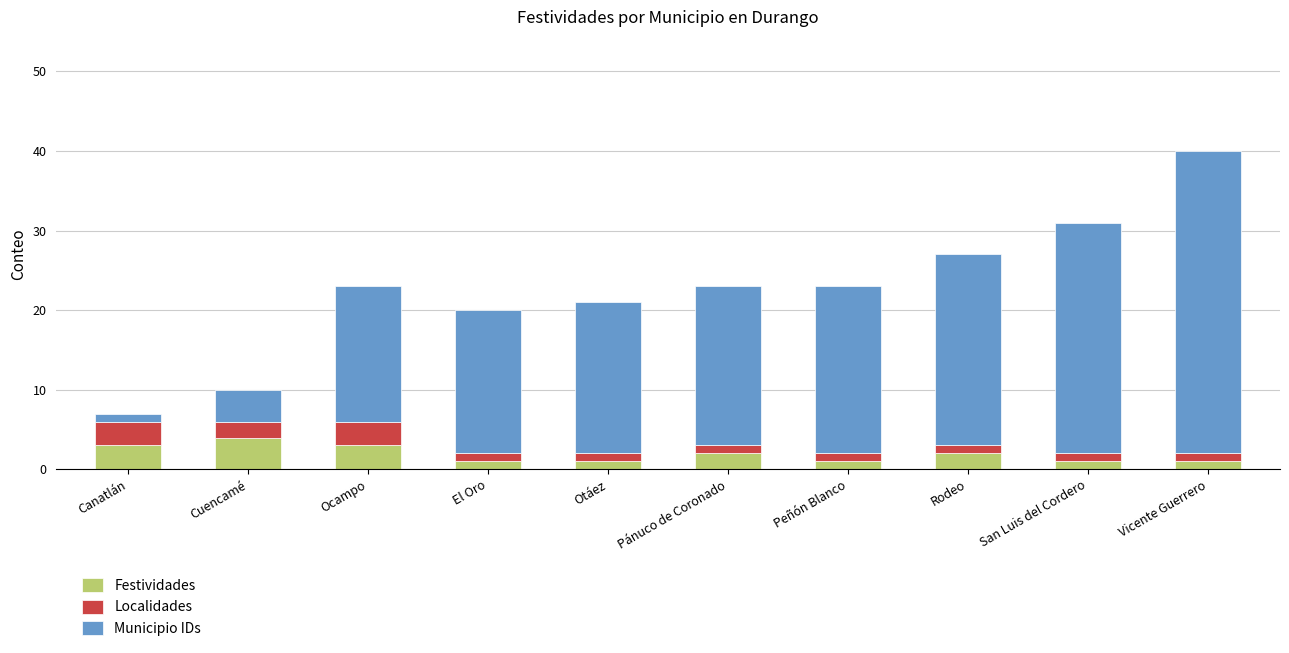

What is the maximum value for Festividades?

4